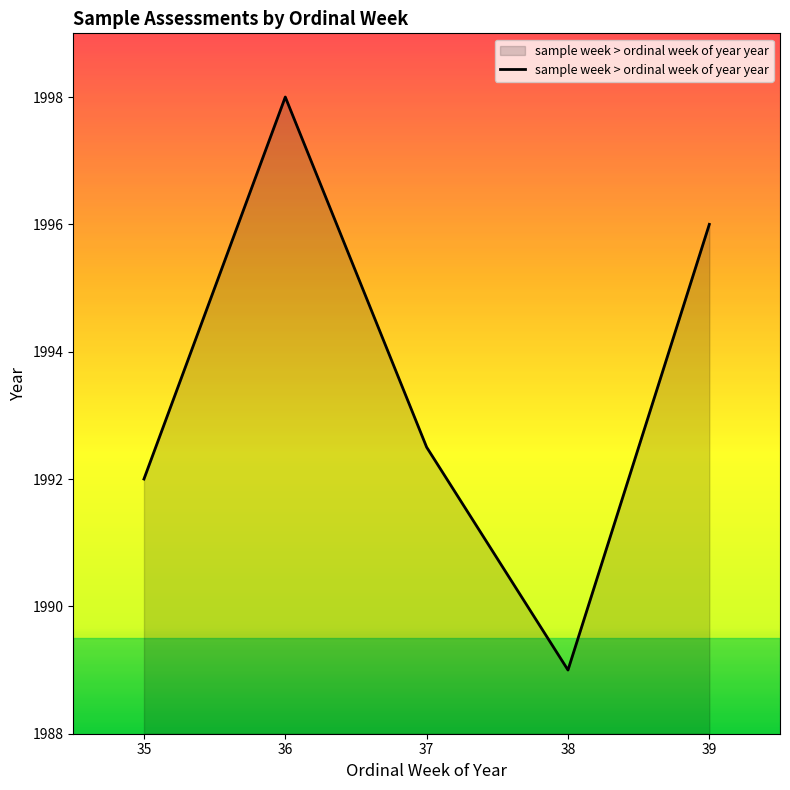

How many series are shown in this chart?

1